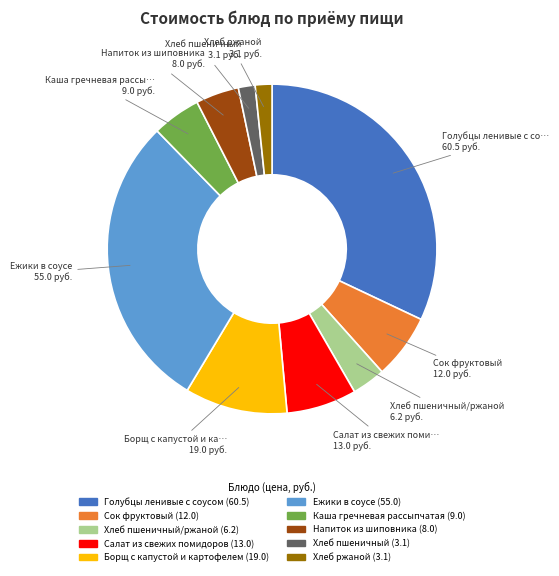

Is there a majority slice in this chart?

No